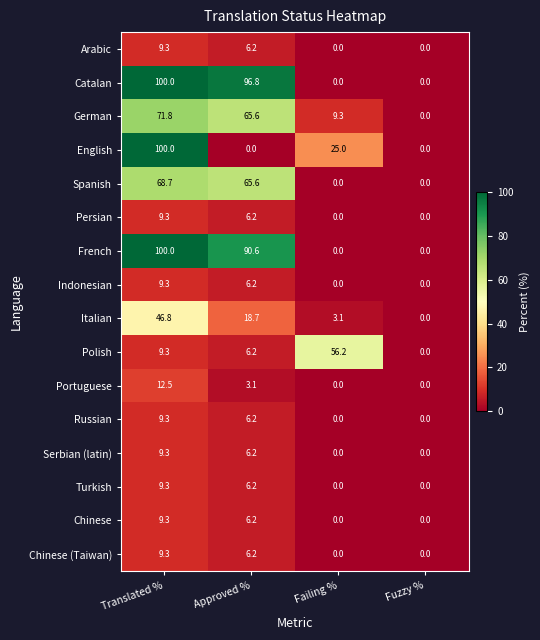

What is the total value across all series at Approved %?

396.2